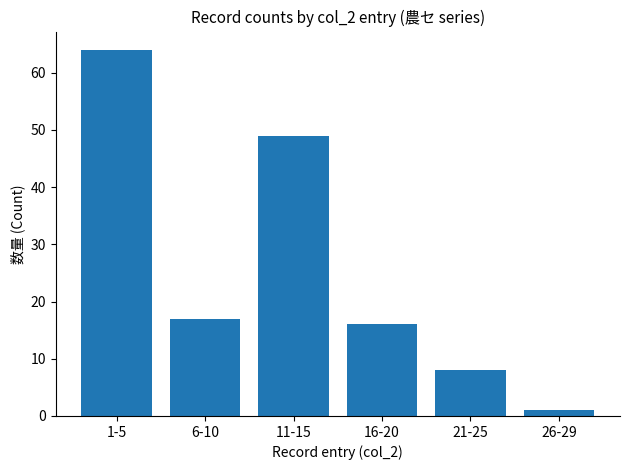

Which category has the highest value across all series?

1-5